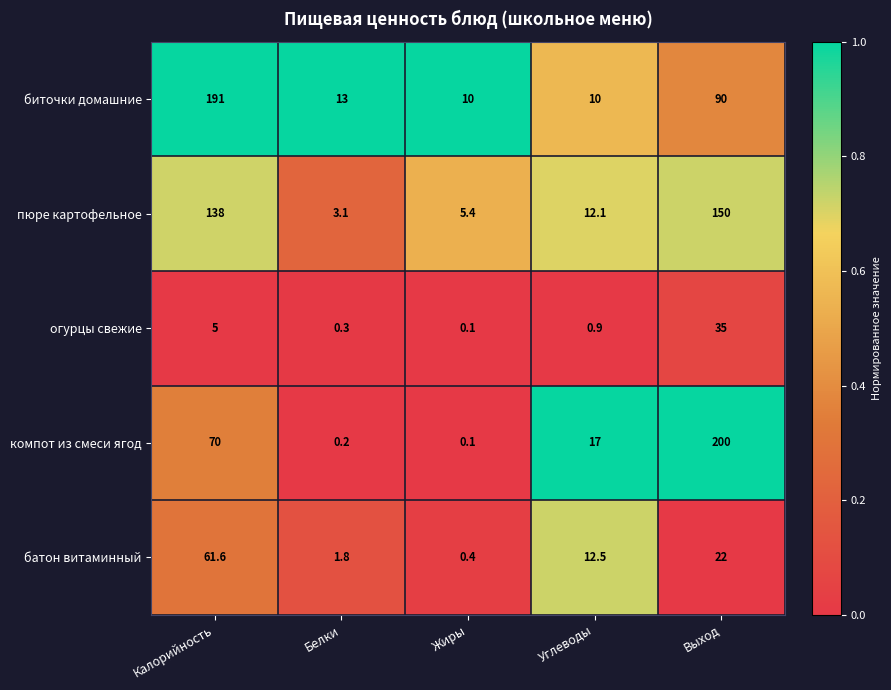

The value of батон витаминный at Калорийность is 80.7. True or false?

False